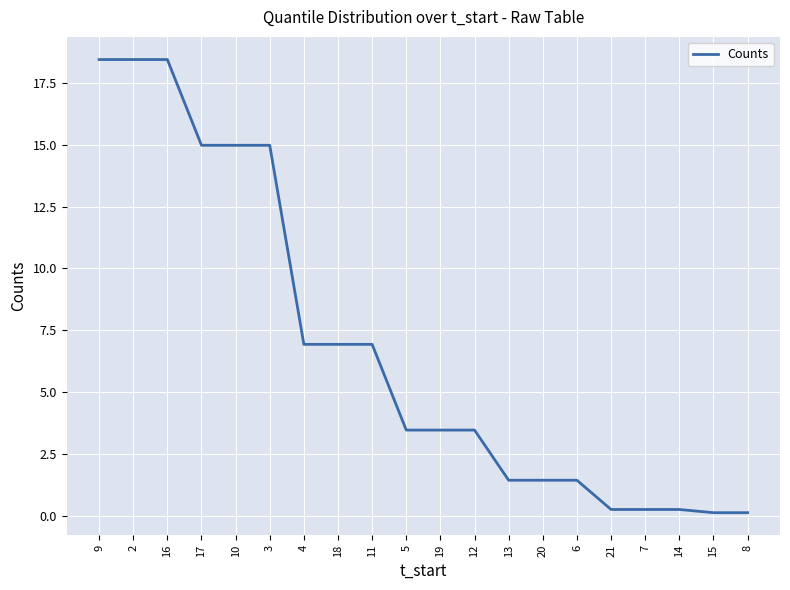

What is the maximum value shown in the chart?

18.4